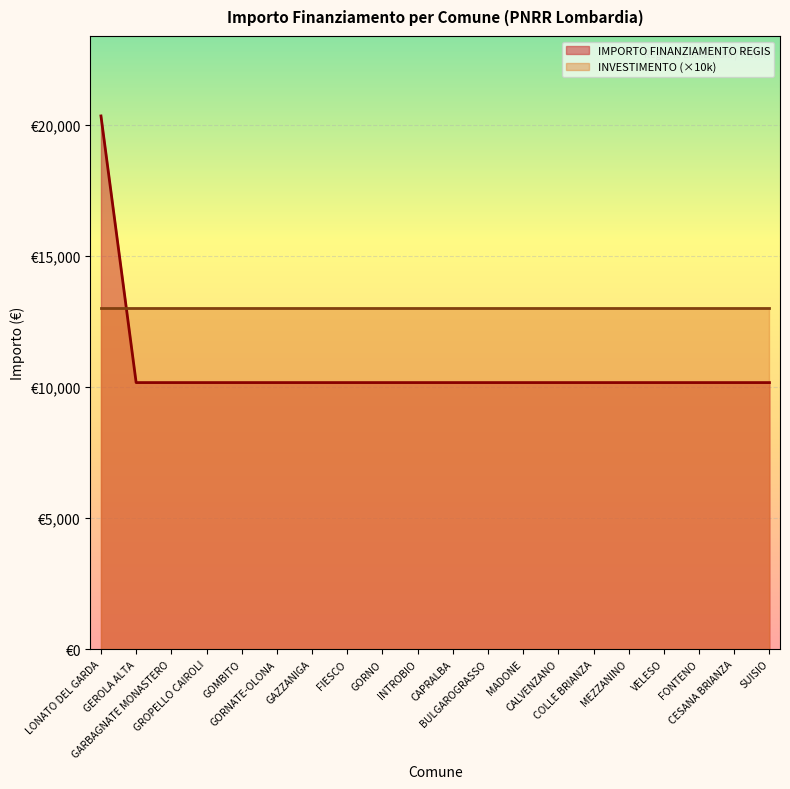

The chart shows a value of 10172 at COLLE BRIANZA. True or false?

True